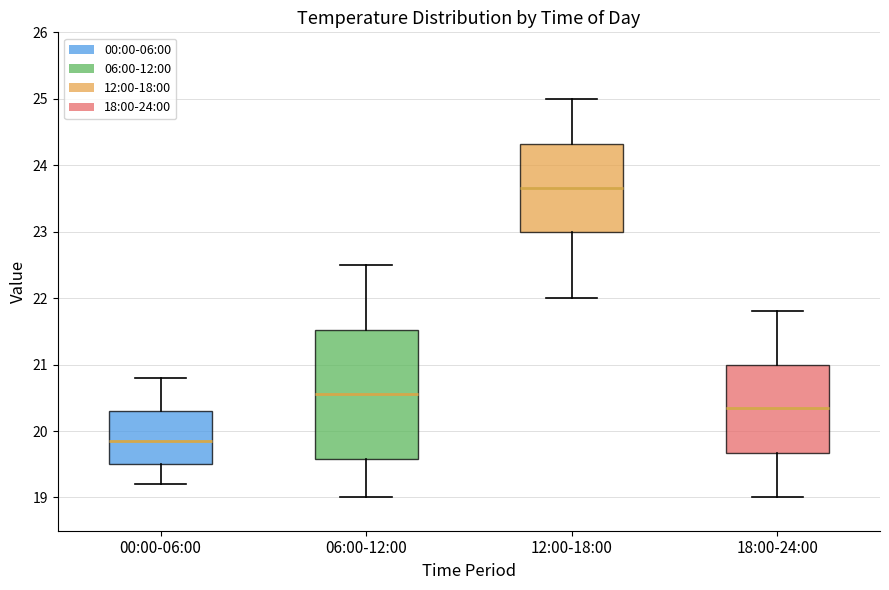

Where does the median line of the box for 06:00-12:00 sit on the y-axis? The values are not printed on the chart, so give them approximately, as read against the axis.

20.6